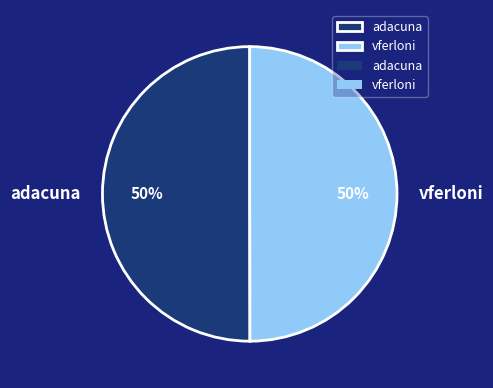

How many slices are in this pie chart?

2